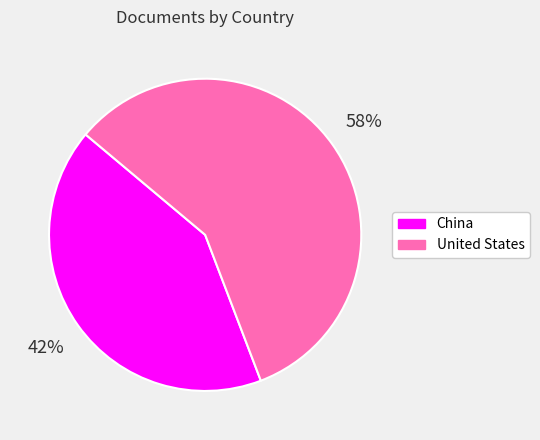

True or false: United States accounts for 58% of the total.

True